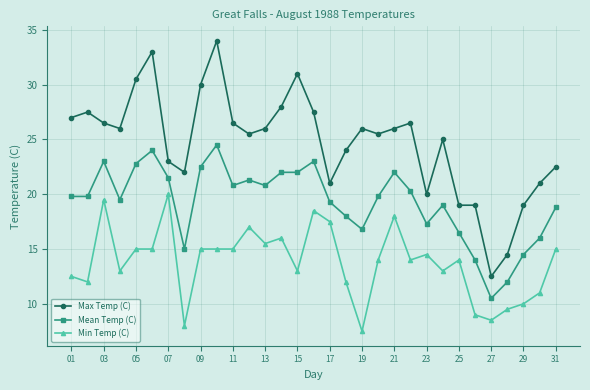

Which series has the largest total across all categories?

Max Temp (C)